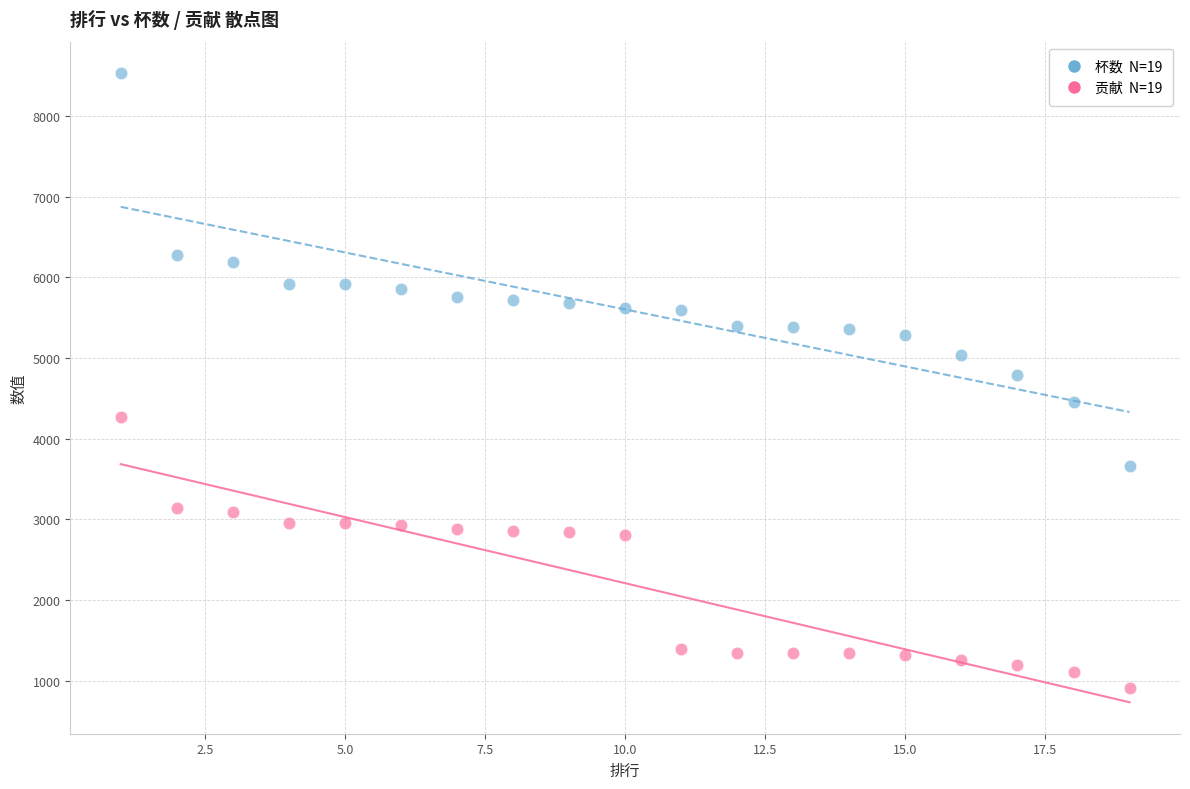

Across all data points, what is the range of X values (max minus min)?

18